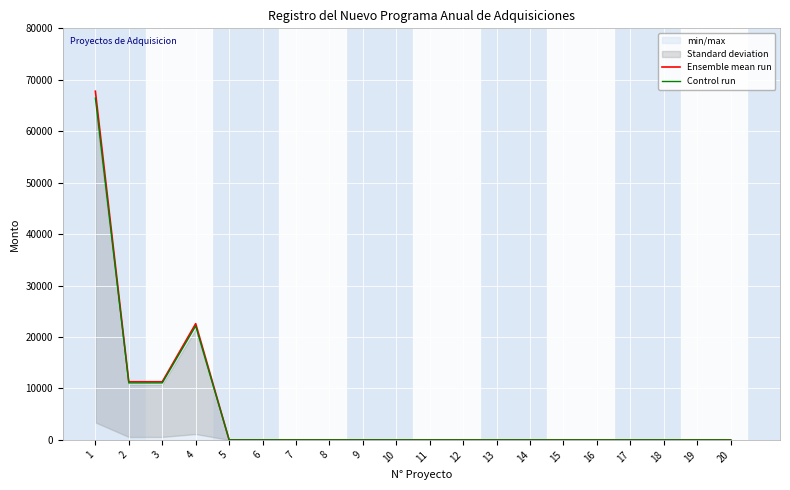

Between 3 and 15, which series saw the biggest shift?

Ensemble mean run